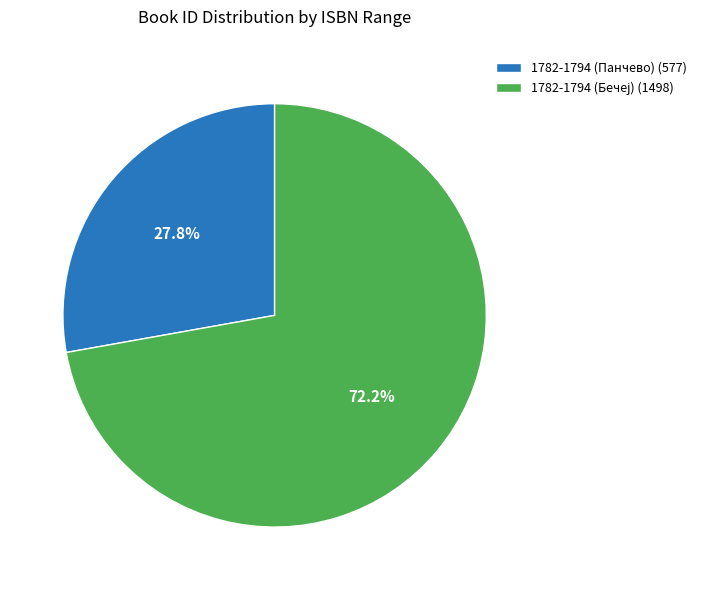

To the nearest percent, what is the difference between the largest and smallest slice percentages?

44%